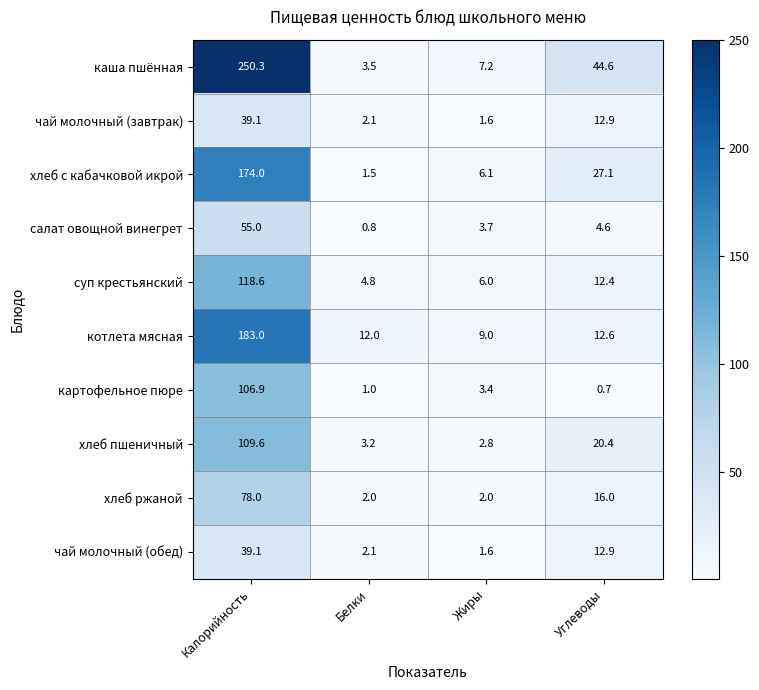

Which series changed the most between Калорийность and Белки?

каша пшённая